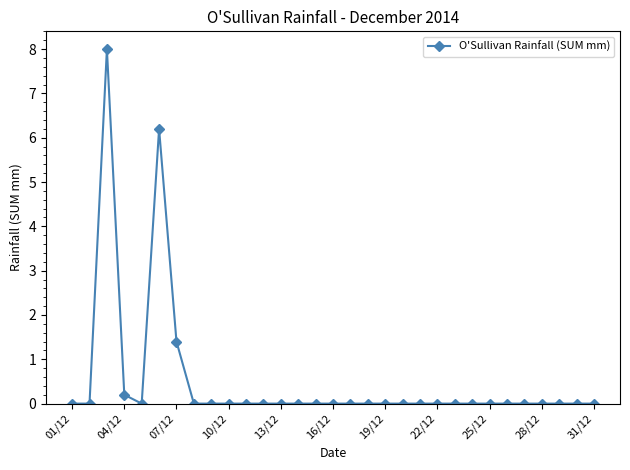

What is the sum of all values?

15.8